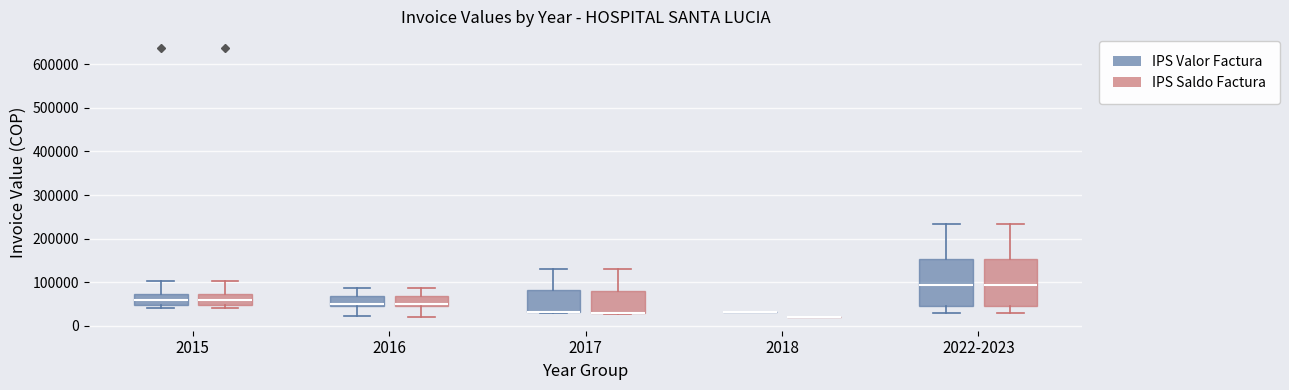

Reading left to right, transcribe this box plot: for each box, give where its median line is, the range the box spans, and where its two whiskers end, as read against the y-axis. The values are not printed on the chart, so give them approximately, as read against the axis.

2015 (IPS Valor Factura): median 60000, box 50000 to 70000, whiskers 40000 to 100000
2015 (IPS Saldo Factura): median 60000, box 50000 to 70000, whiskers 40000 to 100000
2016 (IPS Valor Factura): median 50000 (just above the box's lower edge), box 50000 to 70000, whiskers 20000 to 90000
2016 (IPS Saldo Factura): median 50000 (just above the box's lower edge), box 50000 to 70000, whiskers 20000 to 90000
2017 (IPS Valor Factura): median 30000 (drawn on the box's lower edge), box 30000 to 80000, whiskers 30000 to 130000
2017 (IPS Saldo Factura): median 30000 (drawn on the box's lower edge), box 30000 to 80000, whiskers 30000 to 130000
2018 (IPS Valor Factura): box collapsed to a line at 30000, whiskers 30000 to 30000
2018 (IPS Saldo Factura): box collapsed to a line at 20000, whiskers 20000 to 20000
2022-2023 (IPS Valor Factura): median 90000, box 40000 to 150000, whiskers 30000 to 230000
2022-2023 (IPS Saldo Factura): median 90000, box 40000 to 150000, whiskers 30000 to 230000